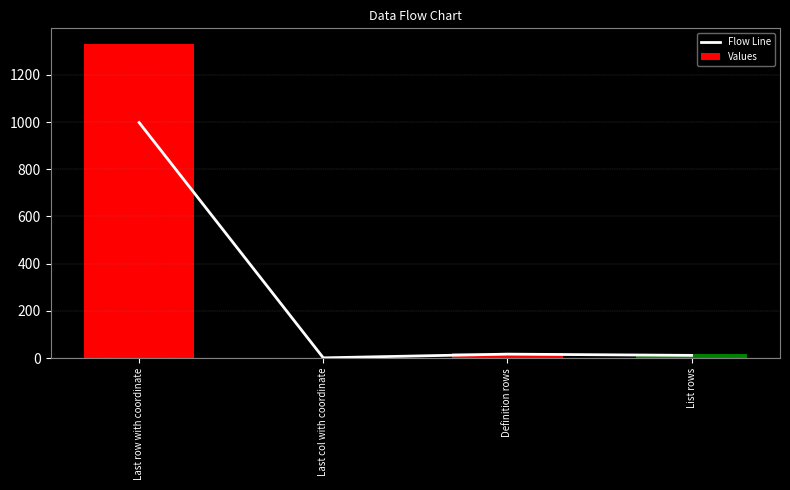

Where does the Flow Line series first go above 16?

Last row with coordinate